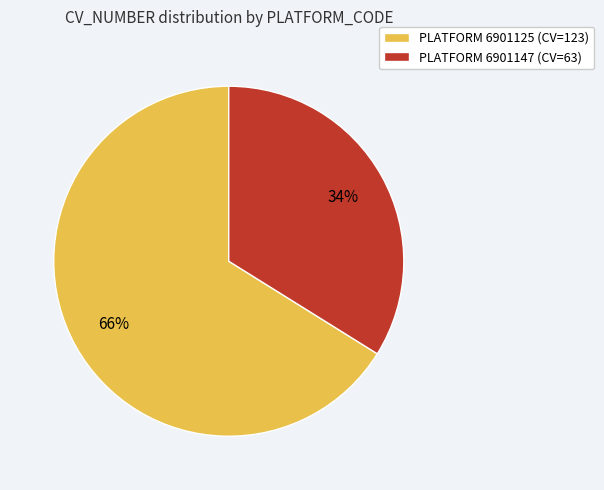

The PLATFORM 6901125 (CV=123) slice represents 60% of the pie. True or false?

False